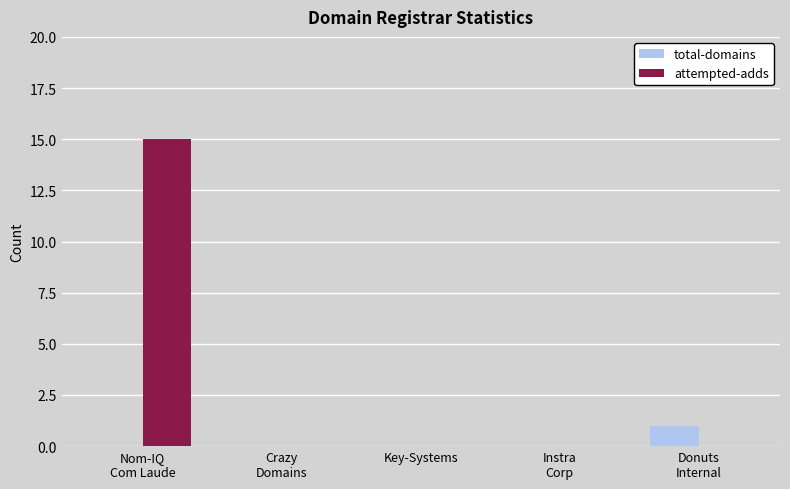

Are the bars grouped side by side (vs. stacked)?

Yes